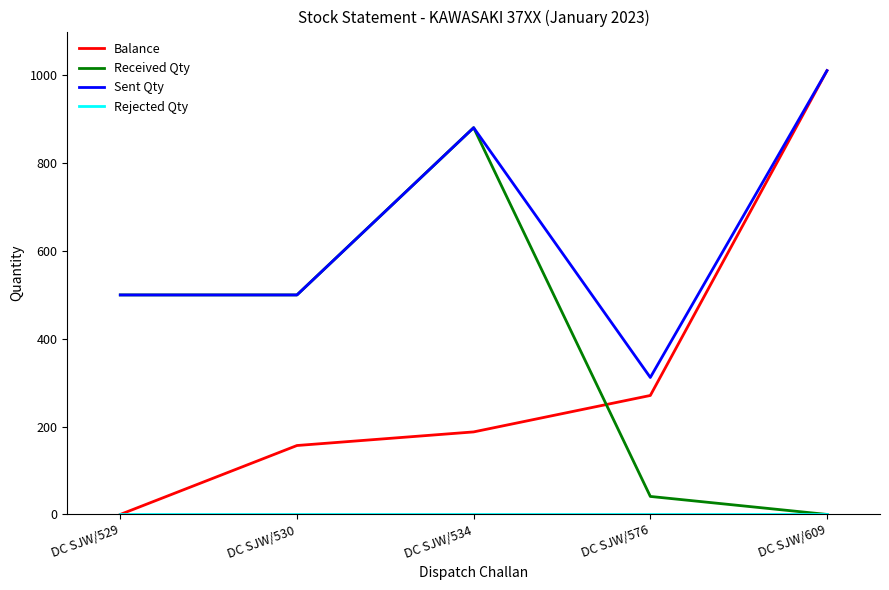

In Received Qty, how many points are higher than both neighbors (excluding endpoints)?

1